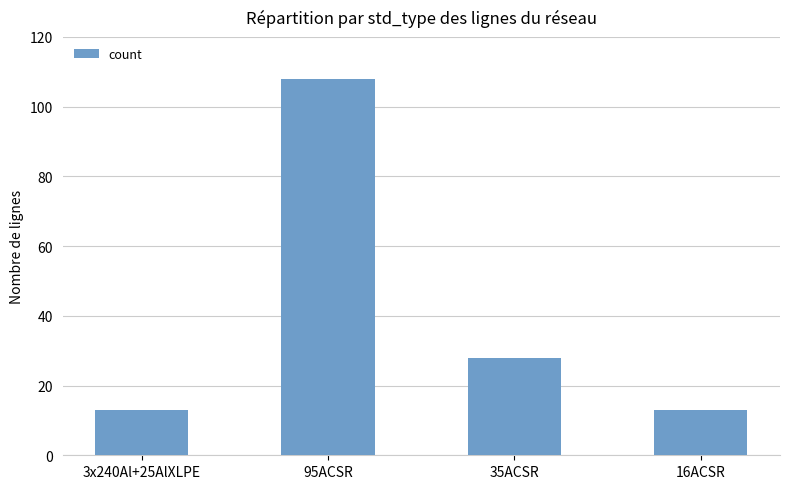

What is the label of the 1st bar from the right?

16ACSR